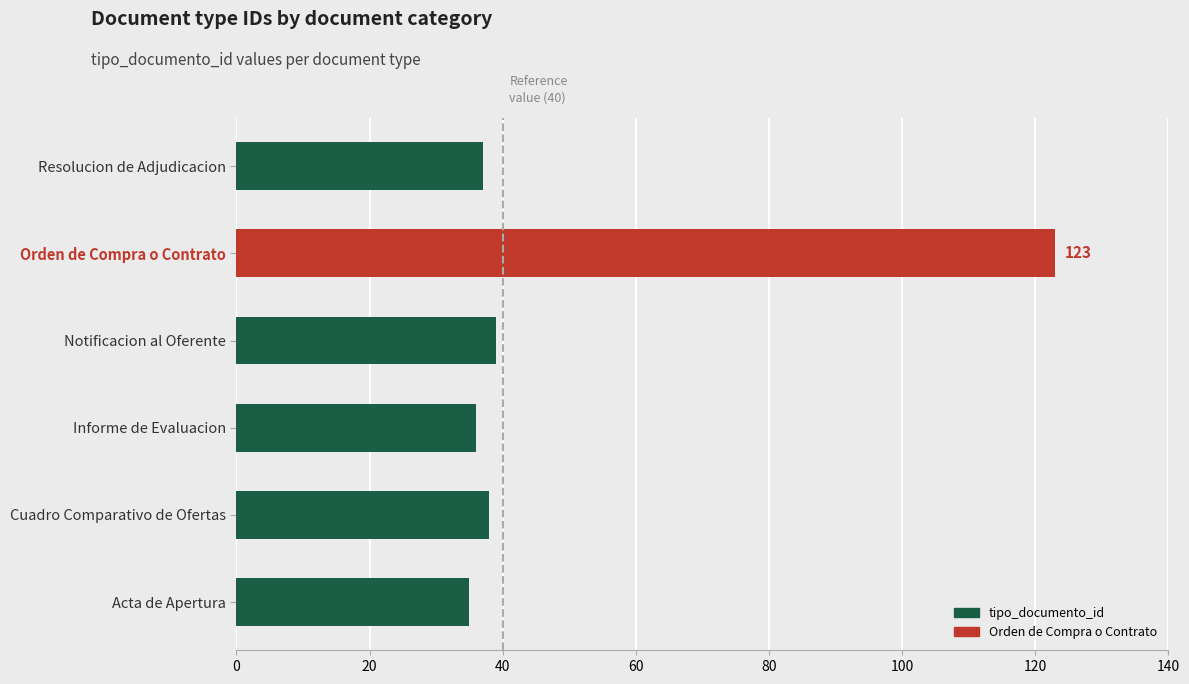

What is the change in value from Informe de Evaluacion to Notificacion al Oferente?

+3